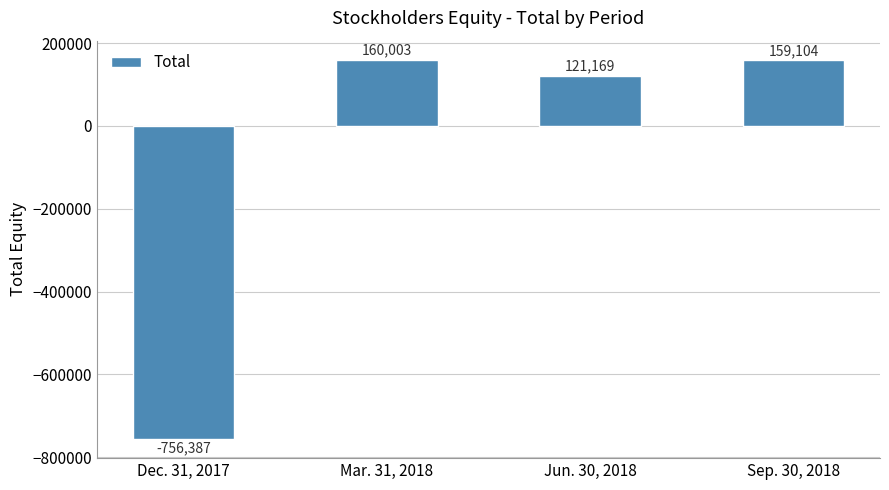

How many data points are less than 159104?

2